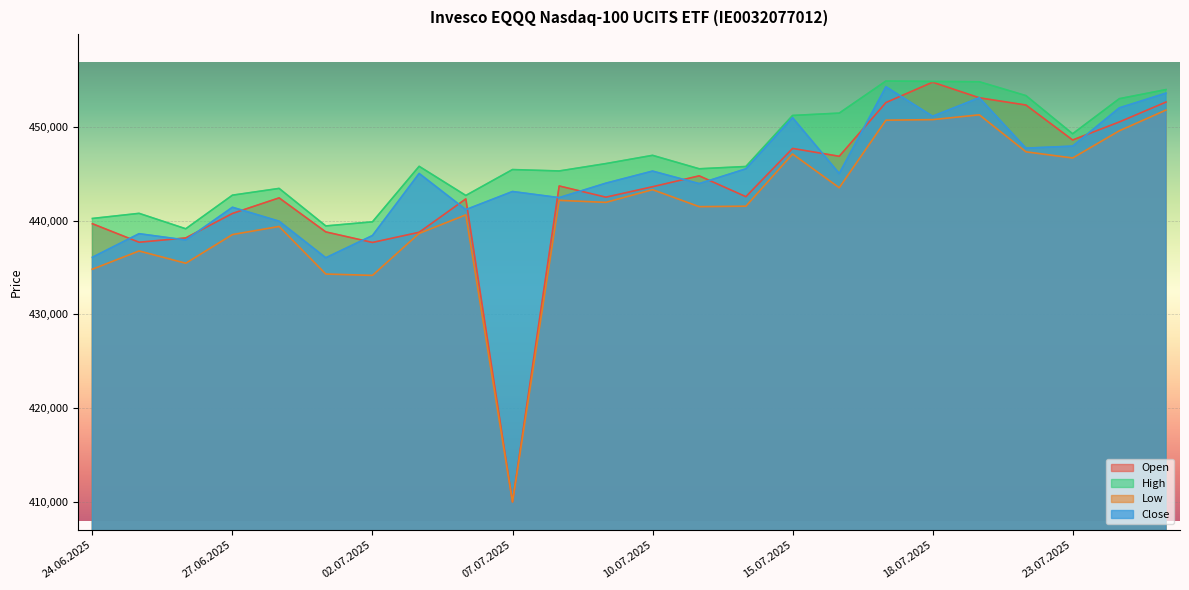

True or false: Close and Open cross at least once.

True